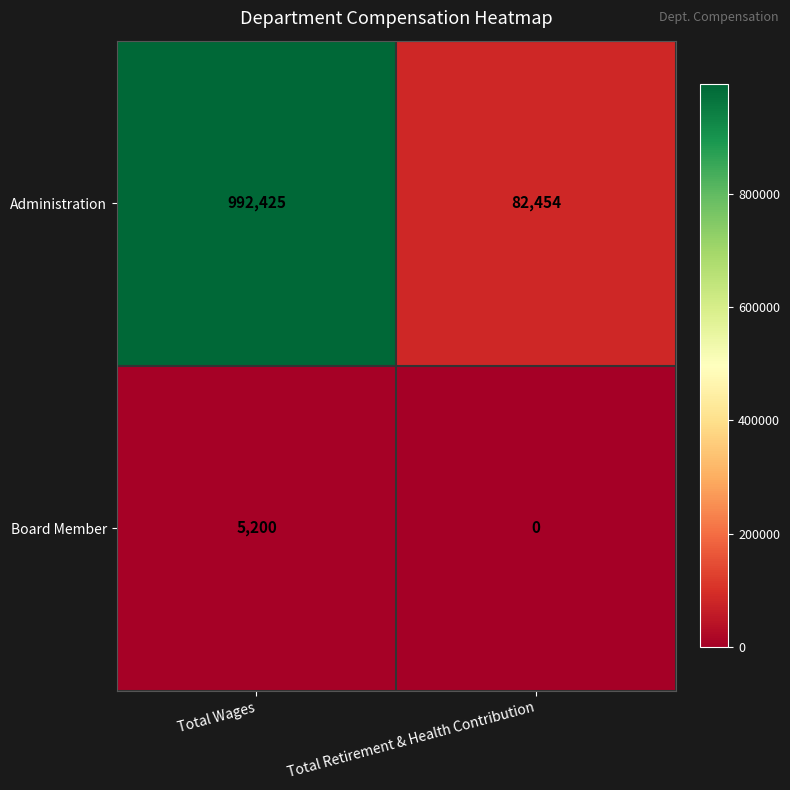

What is the sum of all Administration values?

1074879